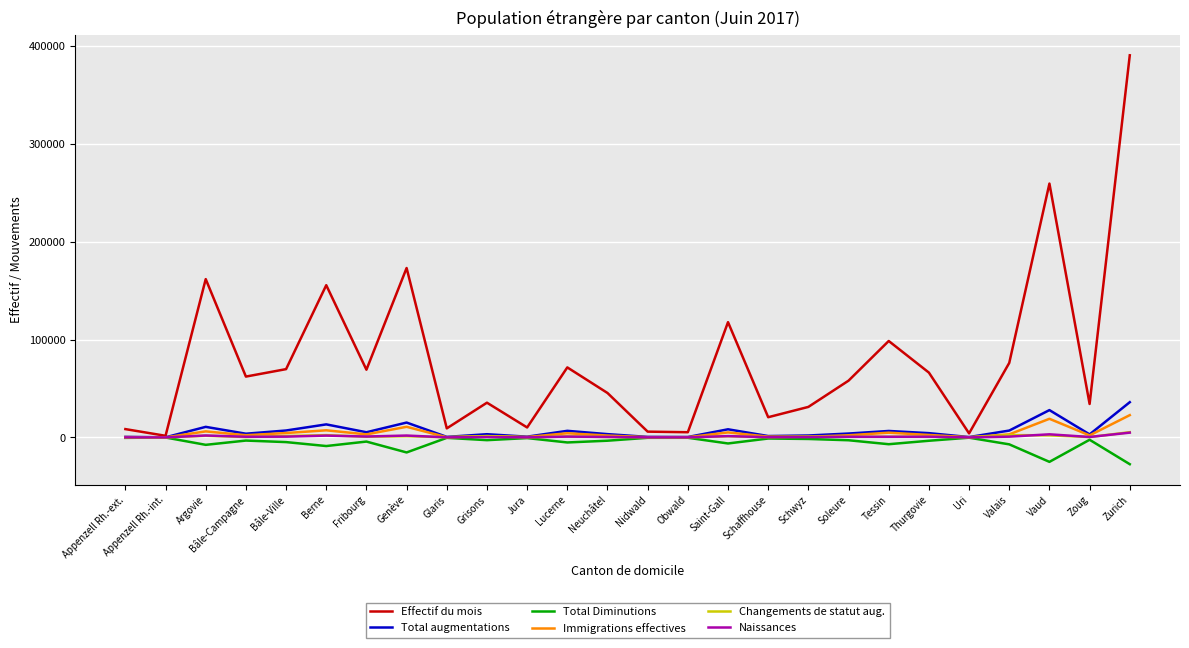

Which series has the widest spread of values?

Effectif du mois